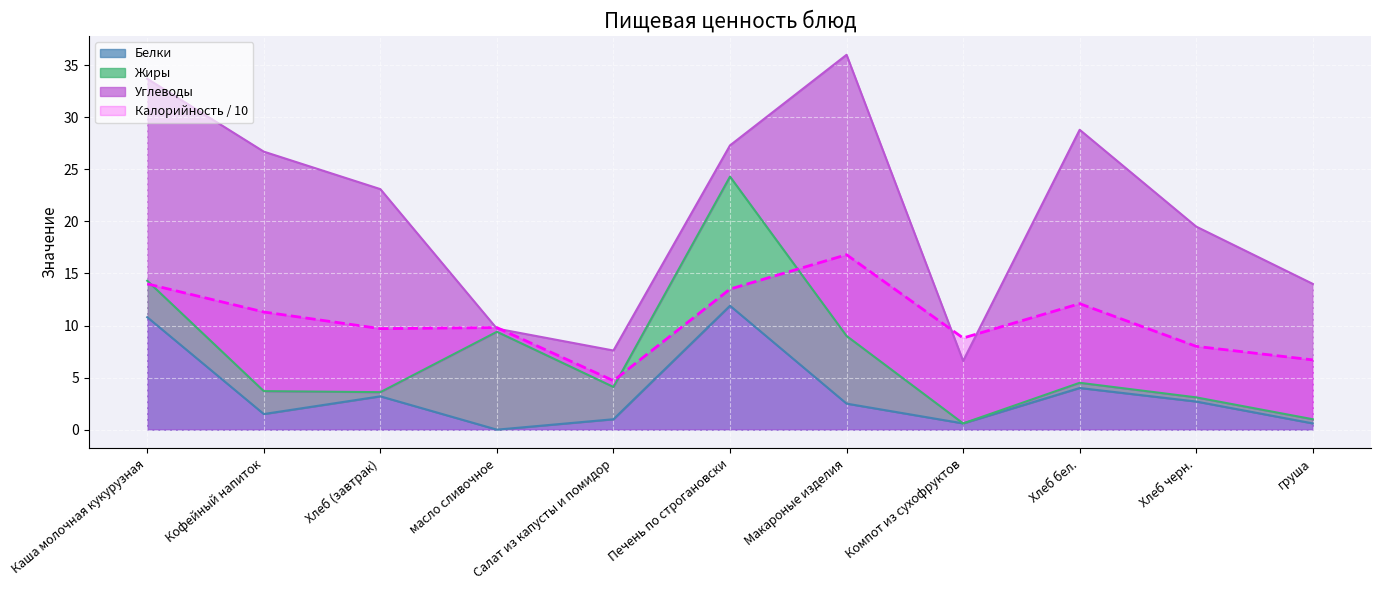

At which label does Белки first exceed 2?

Каша молочная кукурузная